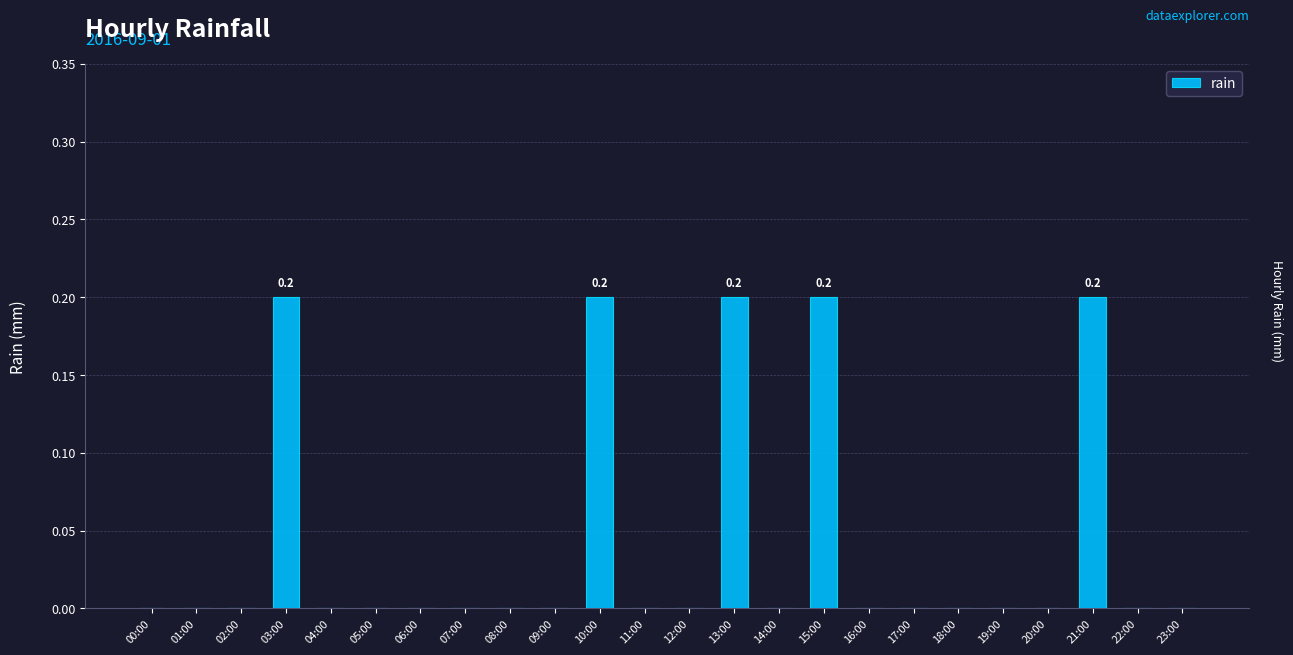

What is the greatest value displayed?

0.2